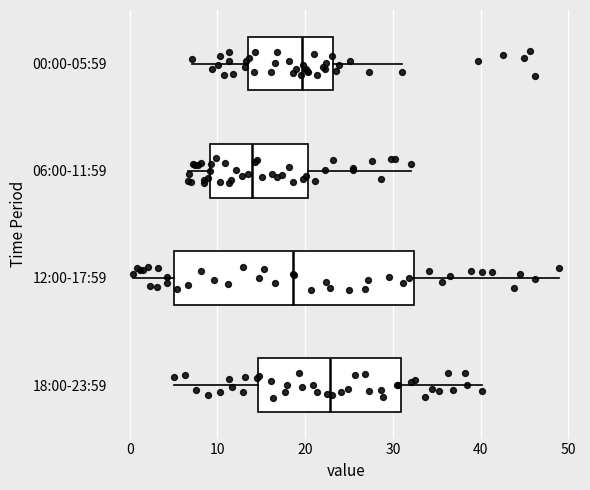

Reading bottom to top, read every box against the x-axis: the position of its median line, the range the box covers, and the ends of its whiskers. The values are not printed on the chart, so give them approximately, as read against the axis.

18:00-23:59: median 23, box 15 to 31, whiskers 5 to 40
12:00-17:59: median 19, box 5 to 32, whiskers 0 to 49
06:00-11:59: median 14, box 9 to 20, whiskers 7 to 32
00:00-05:59: median 20, box 13 to 23, whiskers 7 to 31